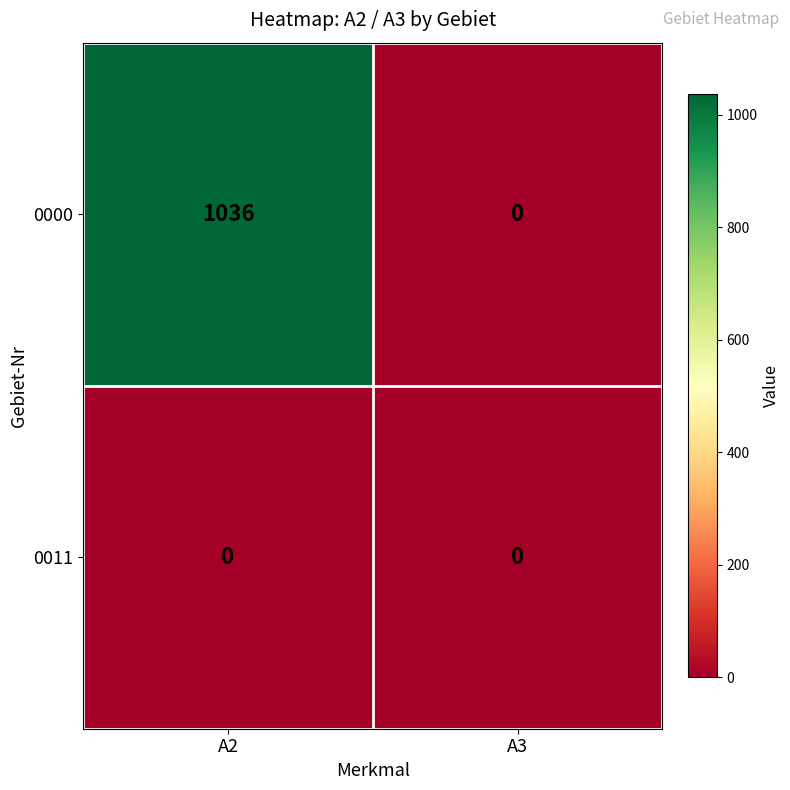

Which series has the largest total across all categories?

0000